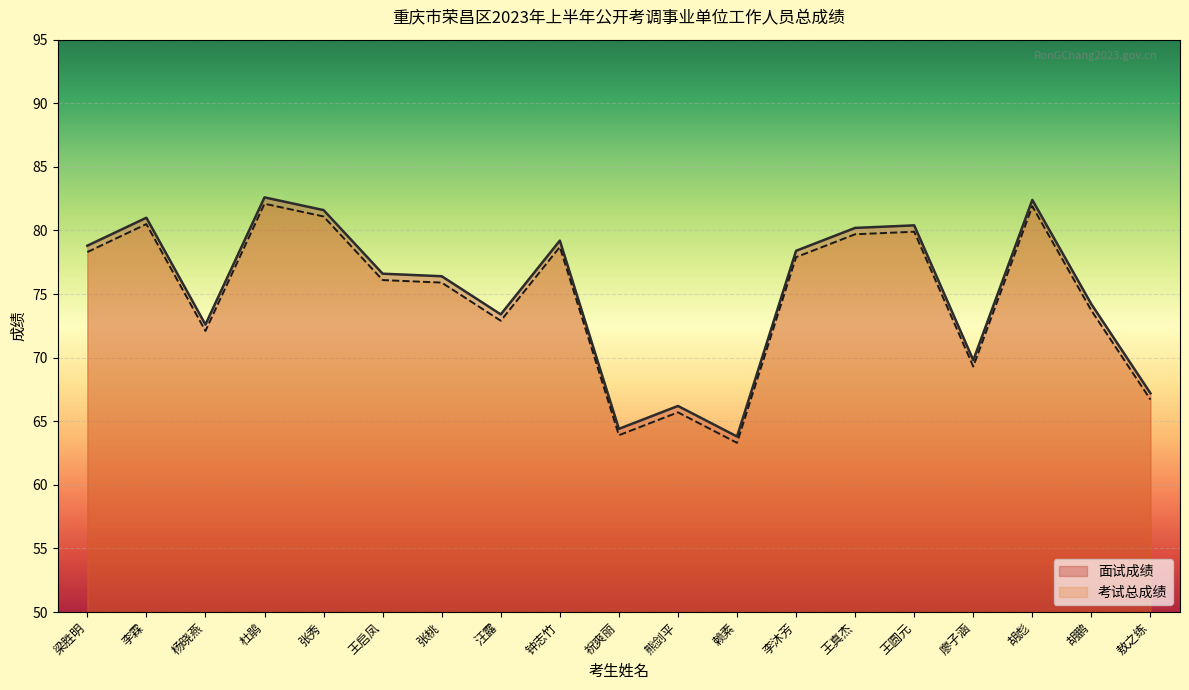

At which label does 考试总成绩 first exceed 76?

梁胜明